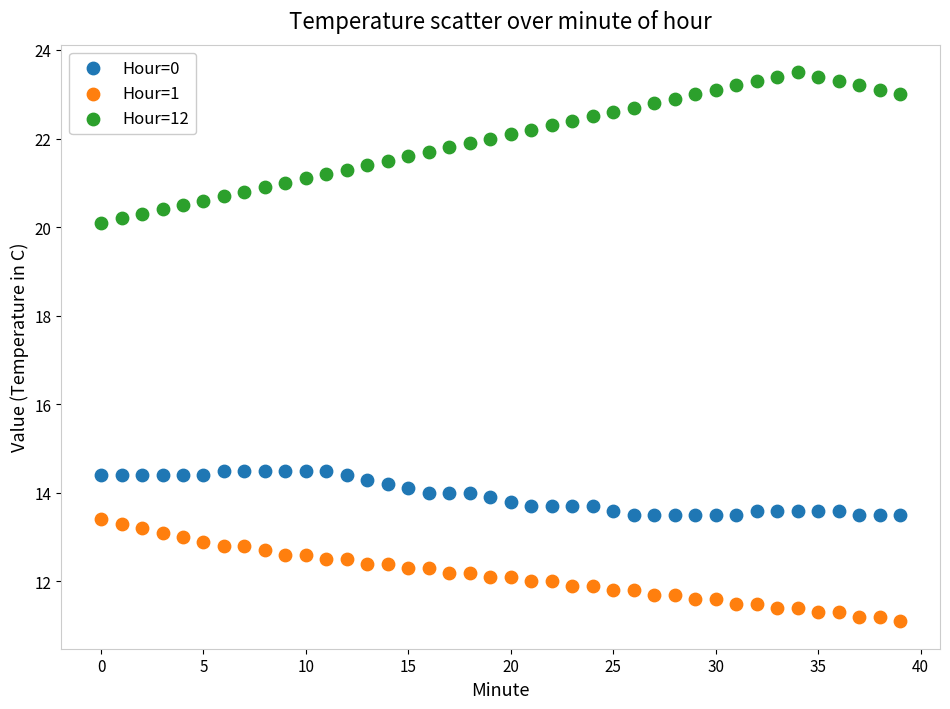

Across all data points, what is the range of Y values (max minus min)?

12.4